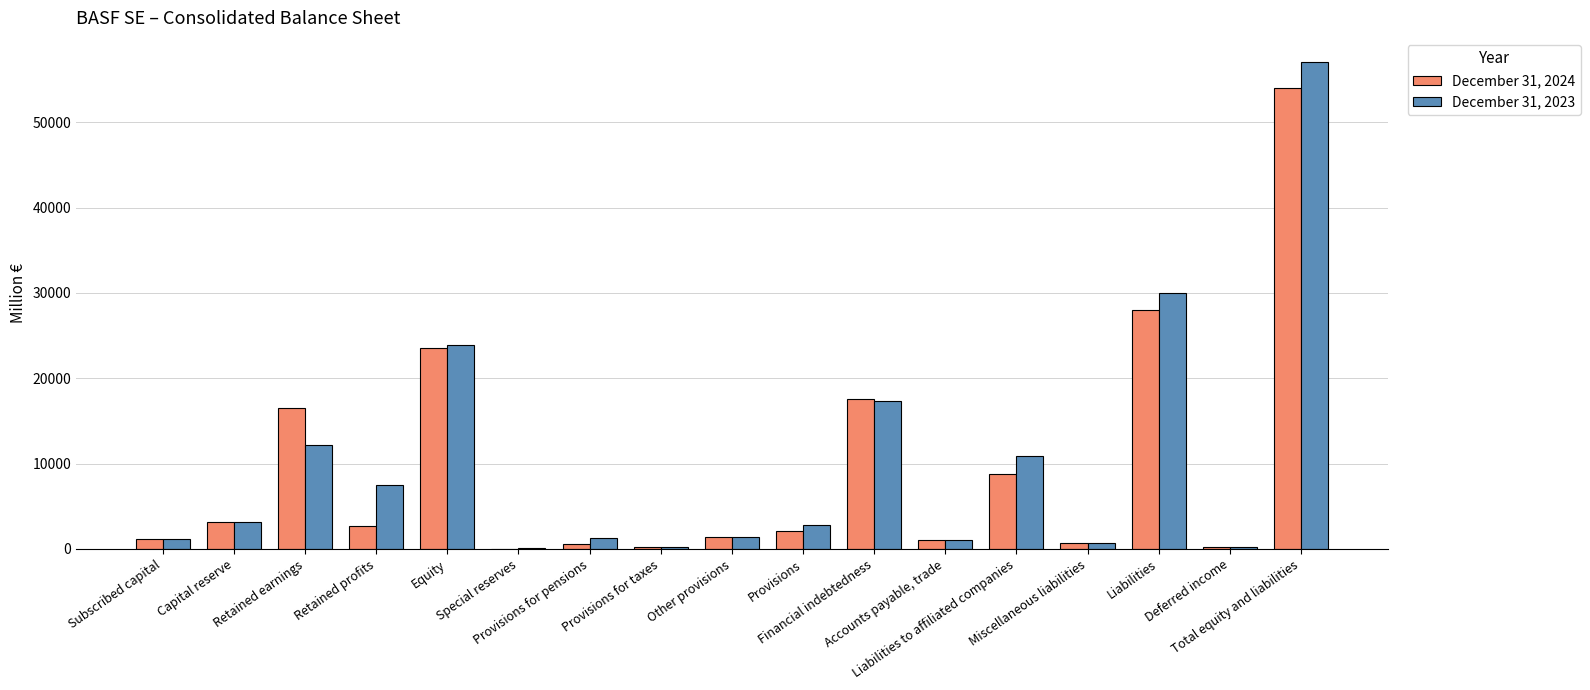

What is the approximate value of December 31, 2024 at Financial indebtedness?

17547